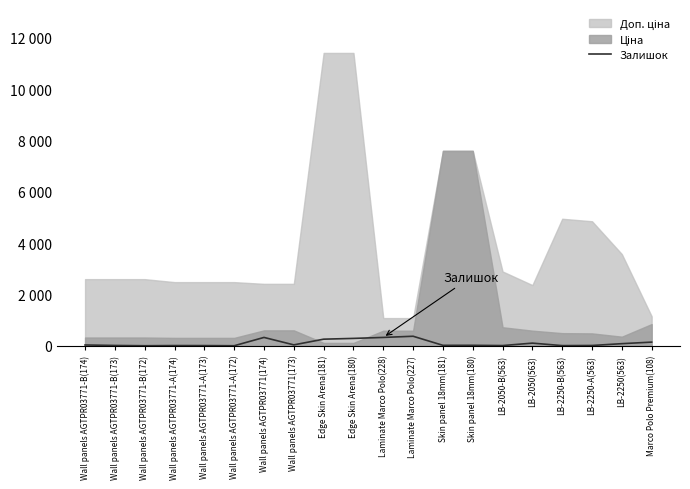

What is the difference between the values at Wall panels AGTPR03771-A(174) and Wall panels AGTPR03771-A(173)?

1